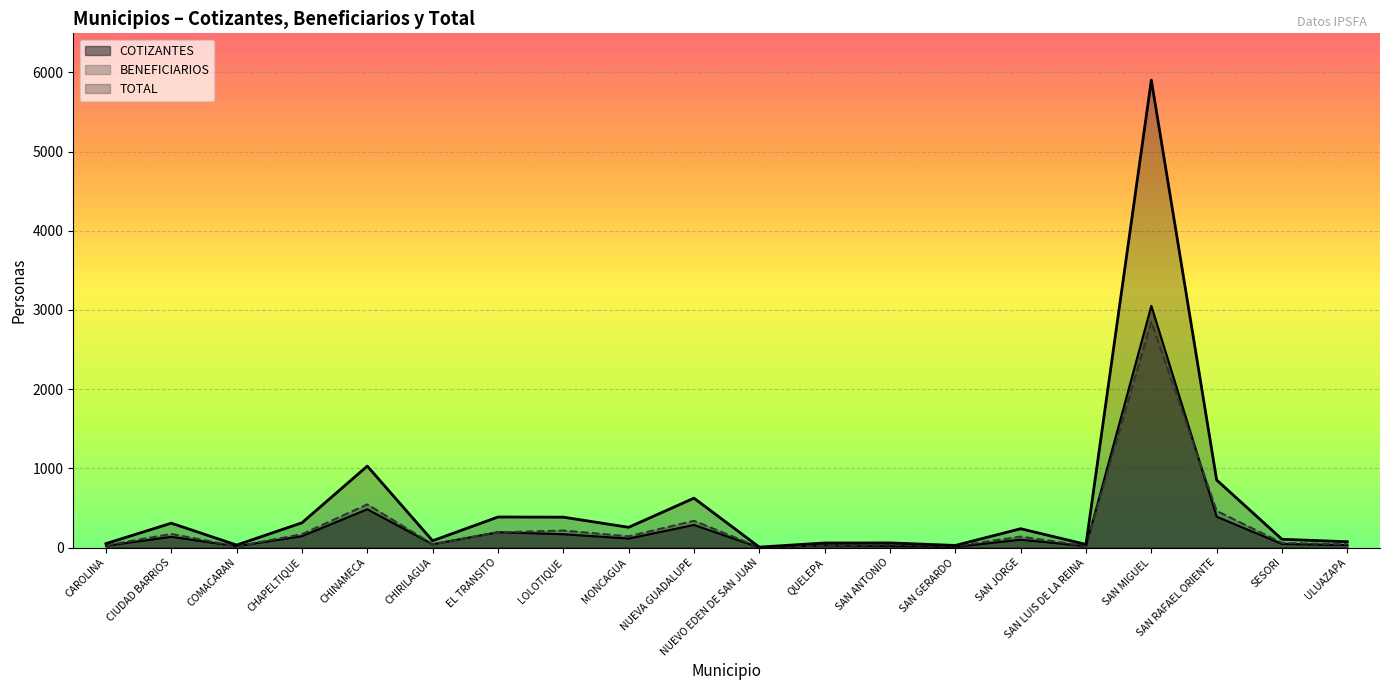

Approximately how many times larger is the value at CAROLINA compared to SAN RAFAEL ORIENTE?

0.1